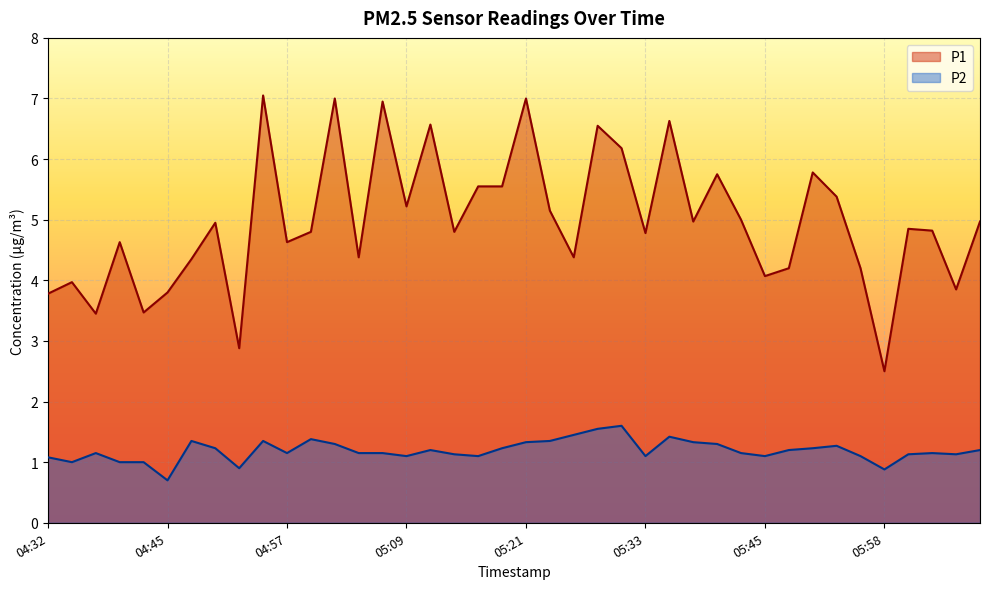

What value does the P2 series have at 06:05?

1.1